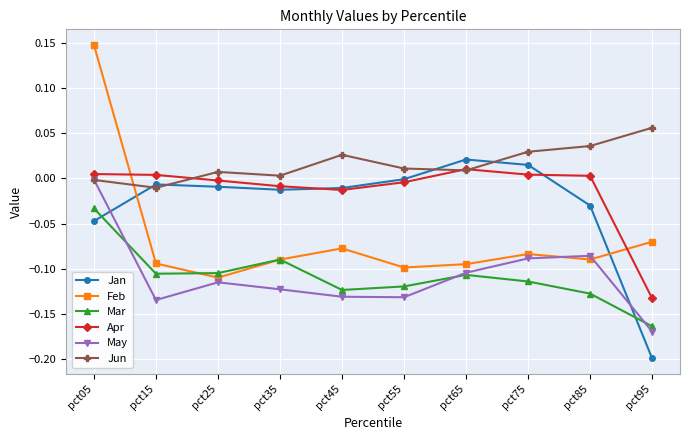

The Feb series shows -0.1 at pct25. True or false?

True